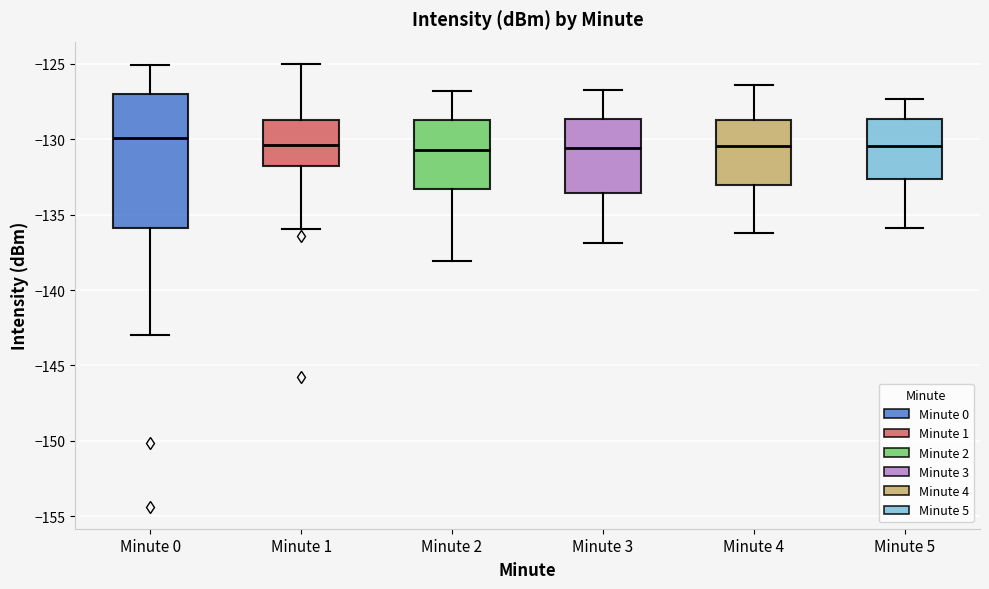

Which box is the tallest, from its lower edge to its upper edge?

Minute 0